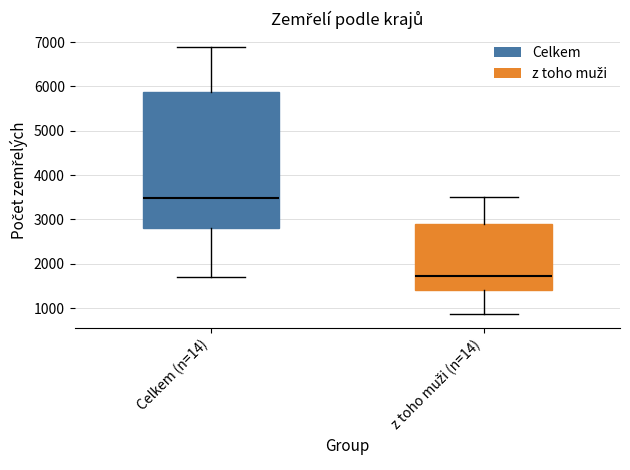

Where is the upper edge of the box for z toho muži (n=14) on the y-axis? The values are not printed on the chart, so give them approximately, as read against the axis.

2900